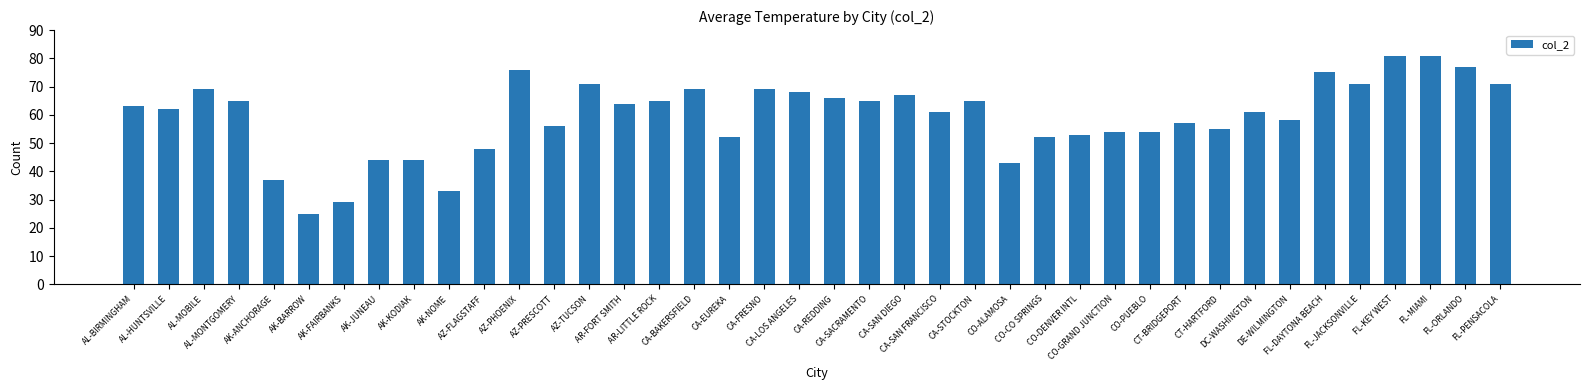

What is the smallest value displayed?

25